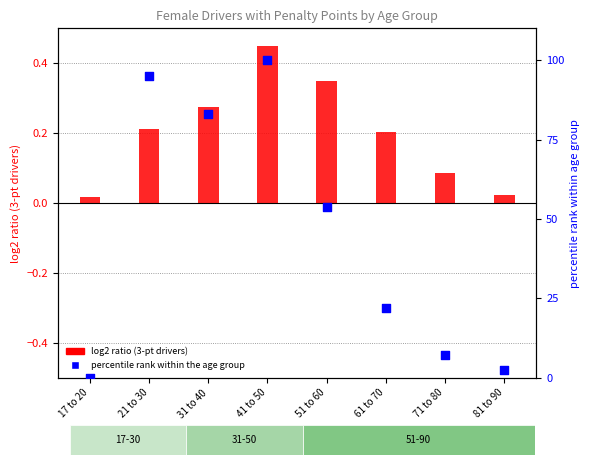

What is the total value across all series at 31 to 40?

83.2